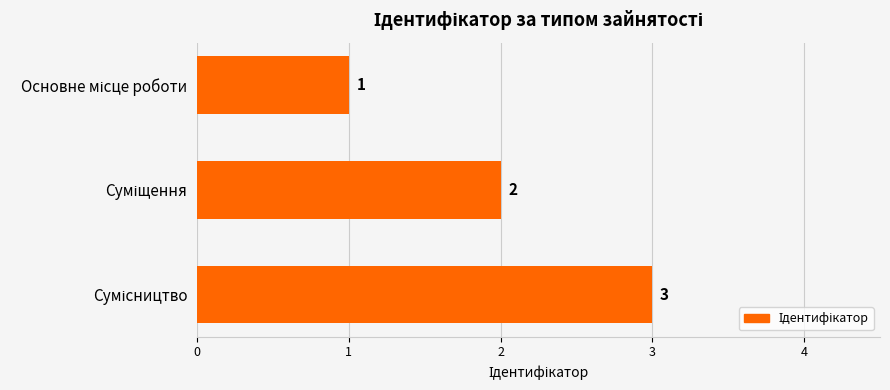

How many values are between 1 and 3?

3